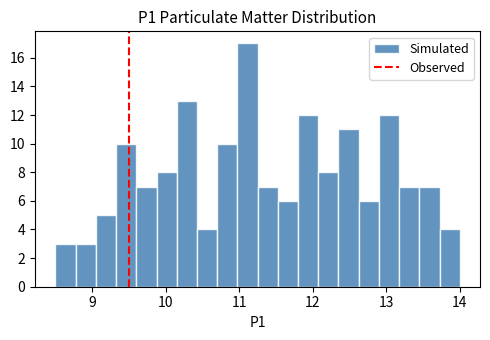

Around what value on the x-axis is the tallest bar? Give the approximate position of its centre, as read against the axis.

11.1